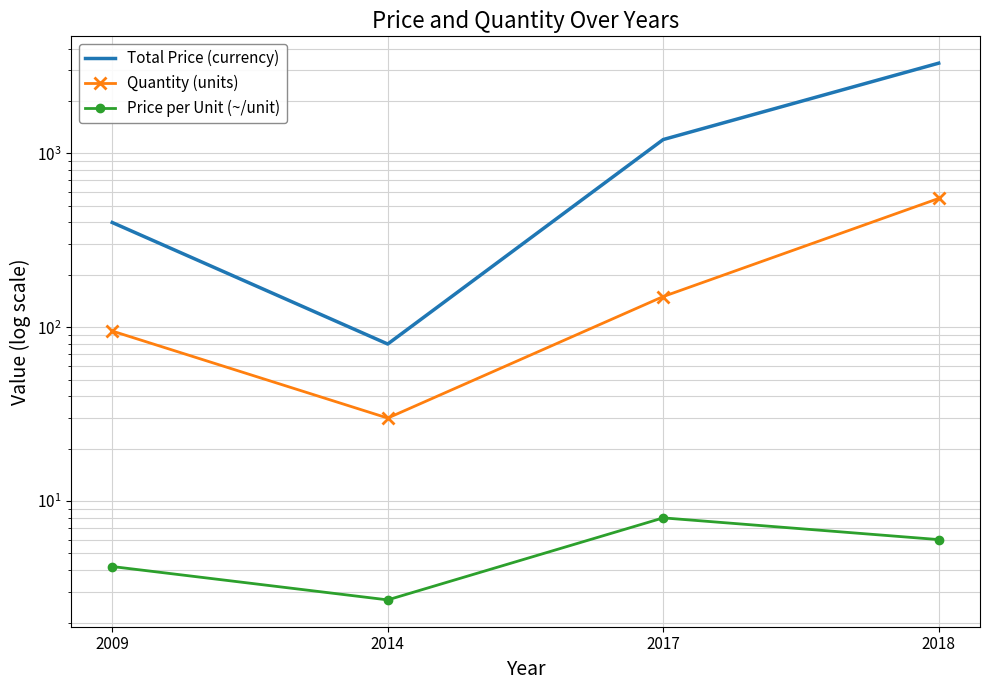

At which category does the chart reach its peak across all series?

2018